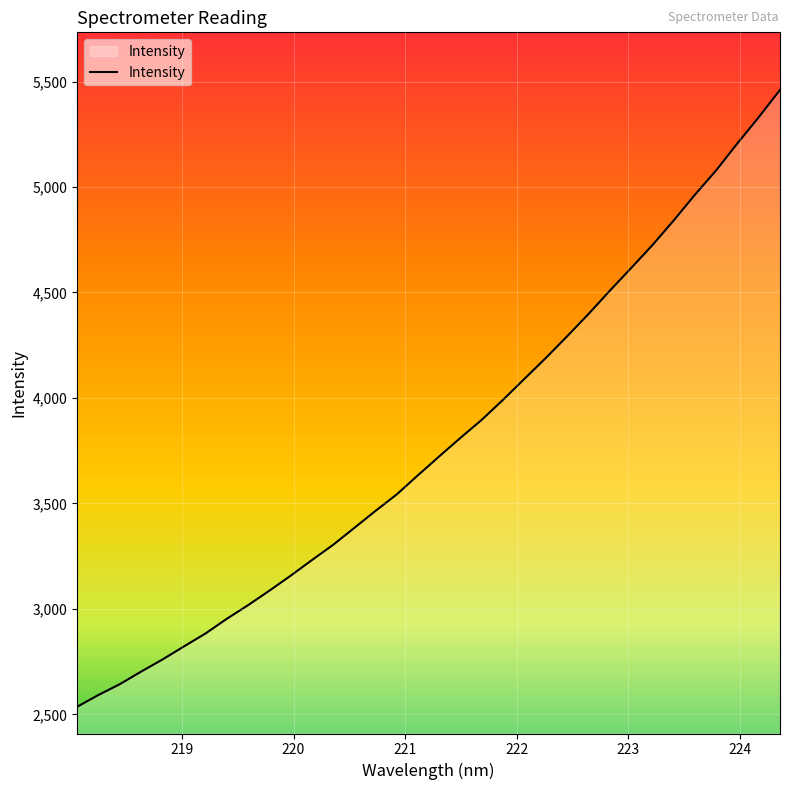

What is the difference between the maximum and minimum values?

2924.6